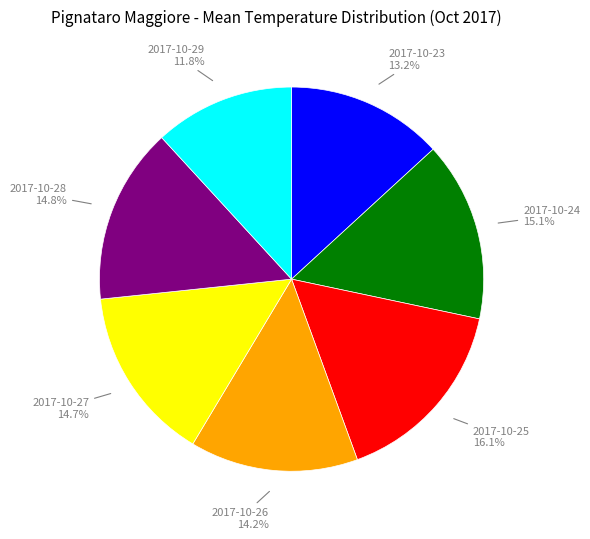

To the nearest percent, what percentage of the pie is 2017-10-23?

13%